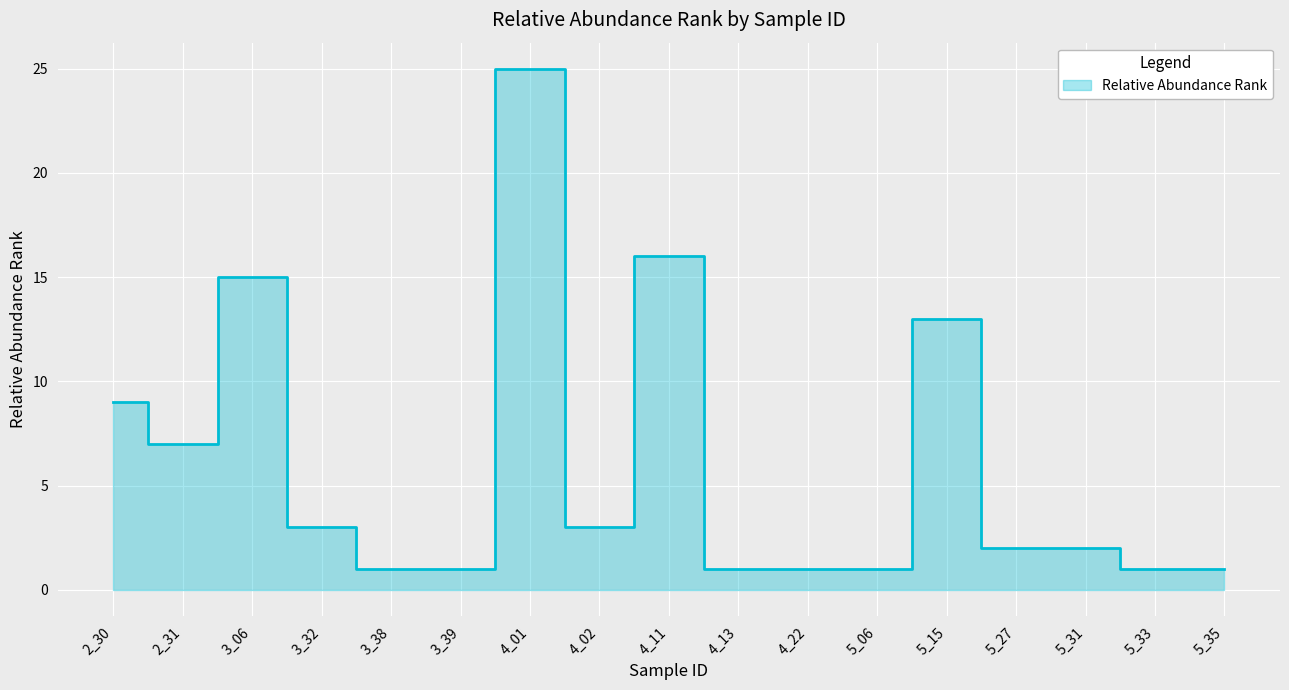

Where does the data first go above 2?

2_30